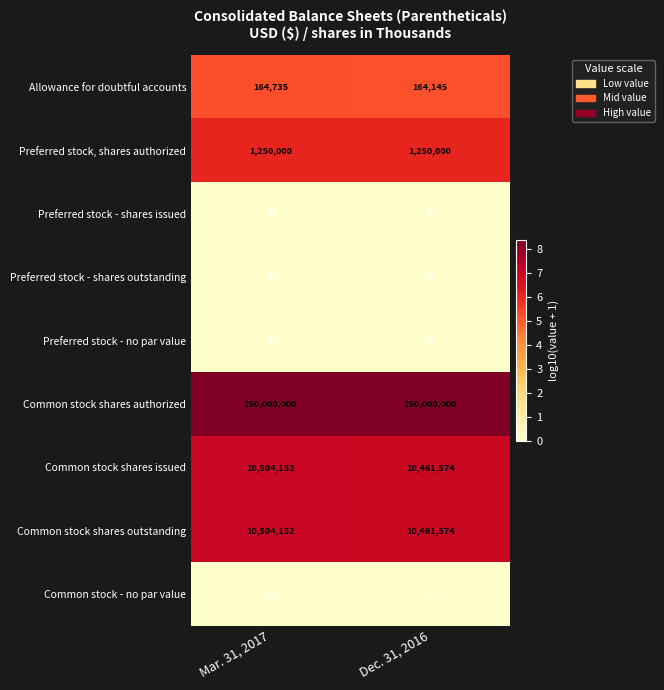

At which label does Allowance for doubtful accounts reach its peak?

Mar. 31, 2017